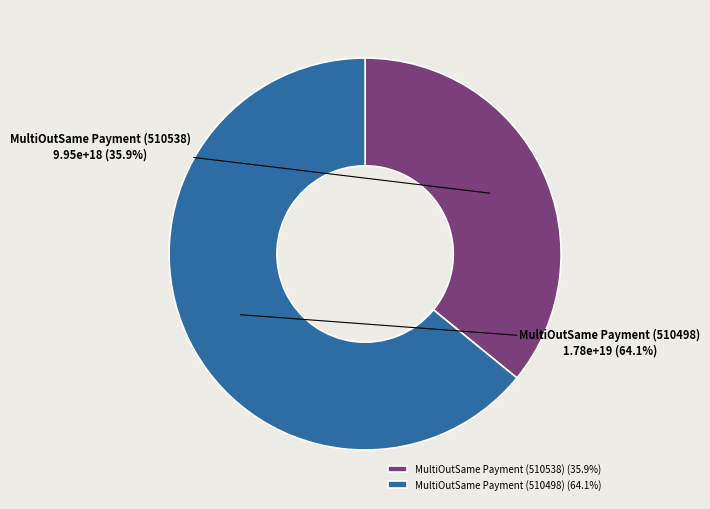

To the nearest percent, what portion does MultiOutSame Payment (510498) represent?

64%